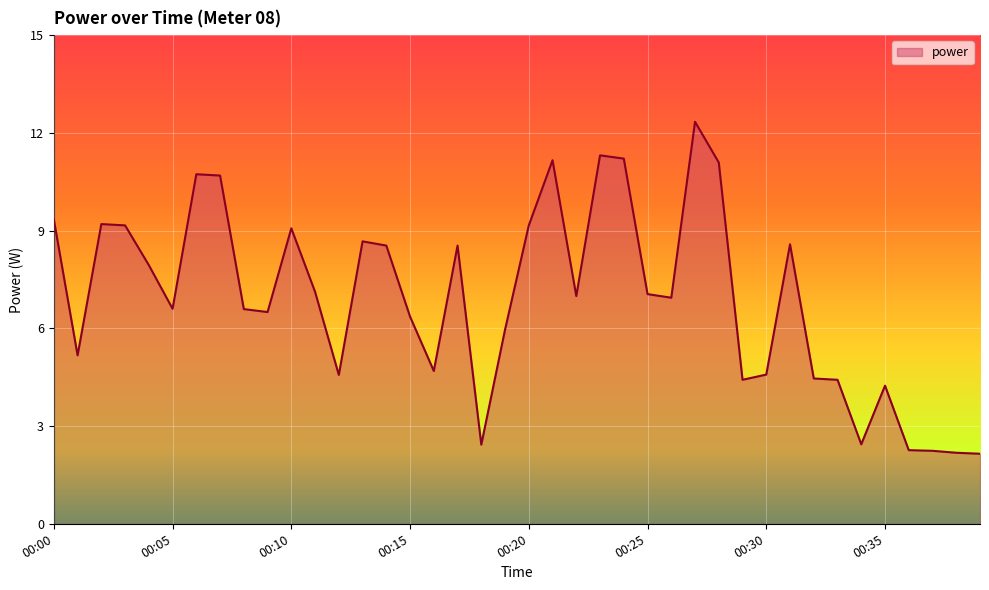

What is the difference between the maximum and minimum values?

10.2